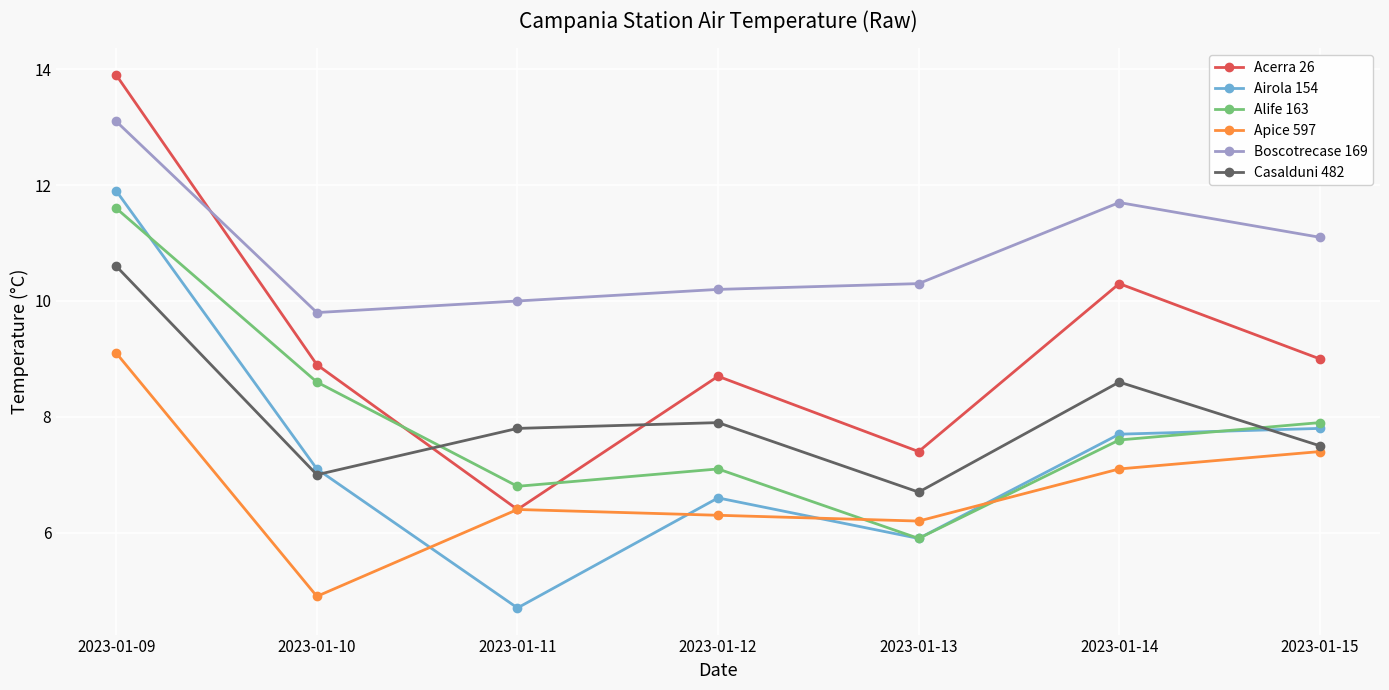

What is the spread (max minus min) of values at 2023-01-13?

4.4